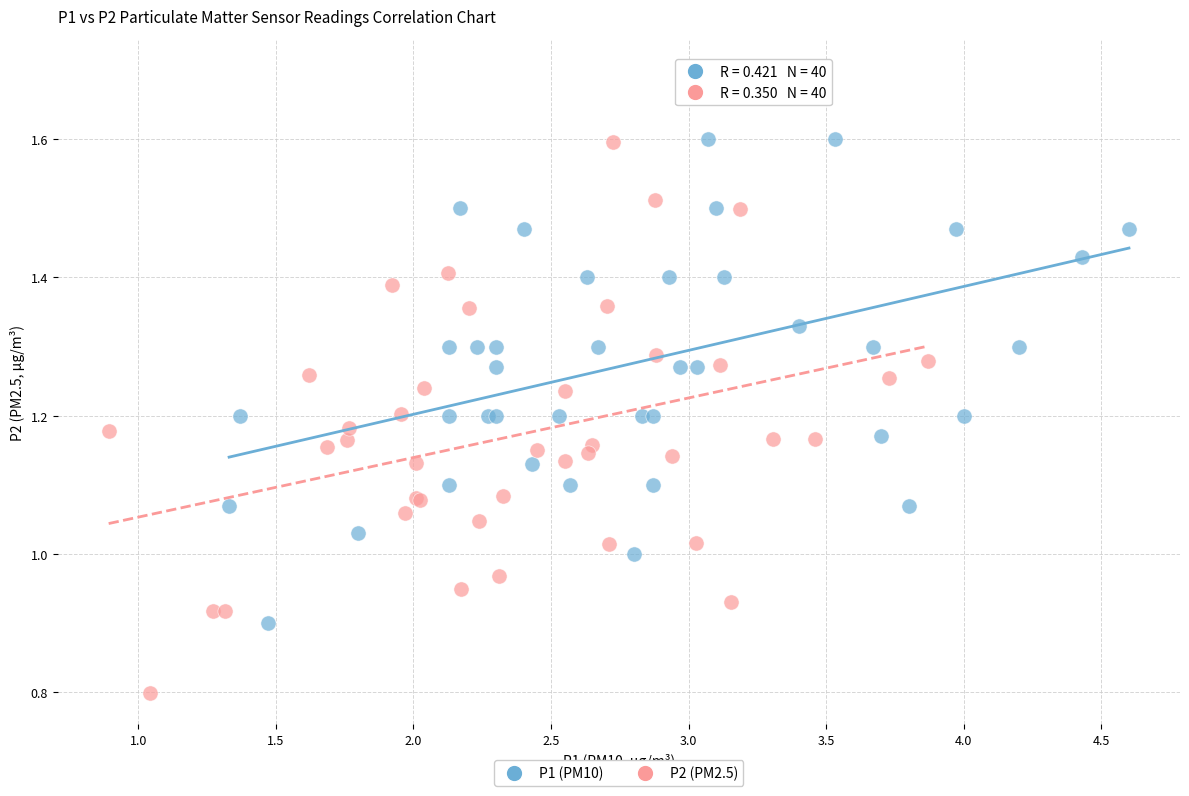

Which series contains the lowest Y value?

P2 (PM2.5)